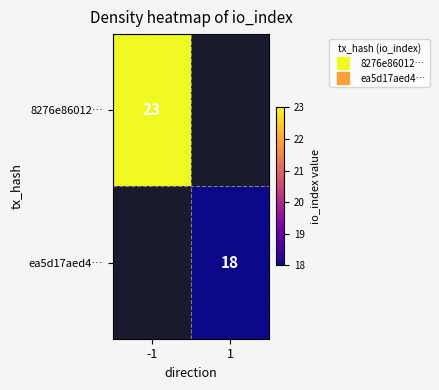

What is the spread (max minus min) of values at 1?

18